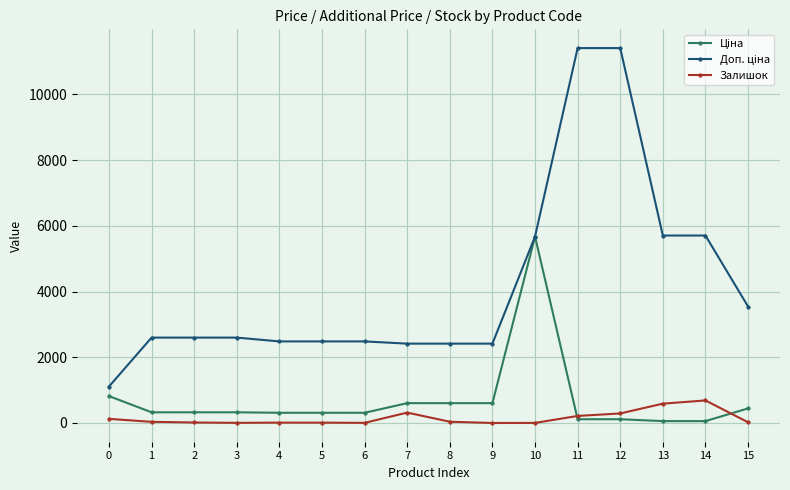

The value of Залишок at 12 is 290.0. True or false?

True